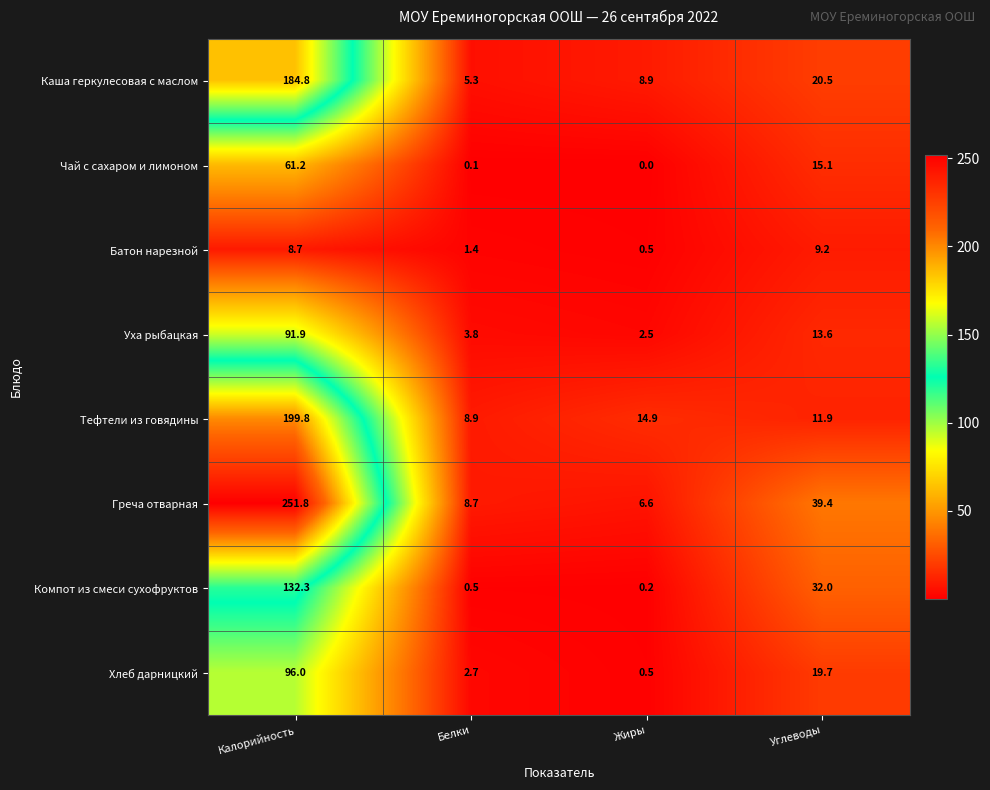

Read the Чай с сахаром и лимоном value at Углеводы.

15.1